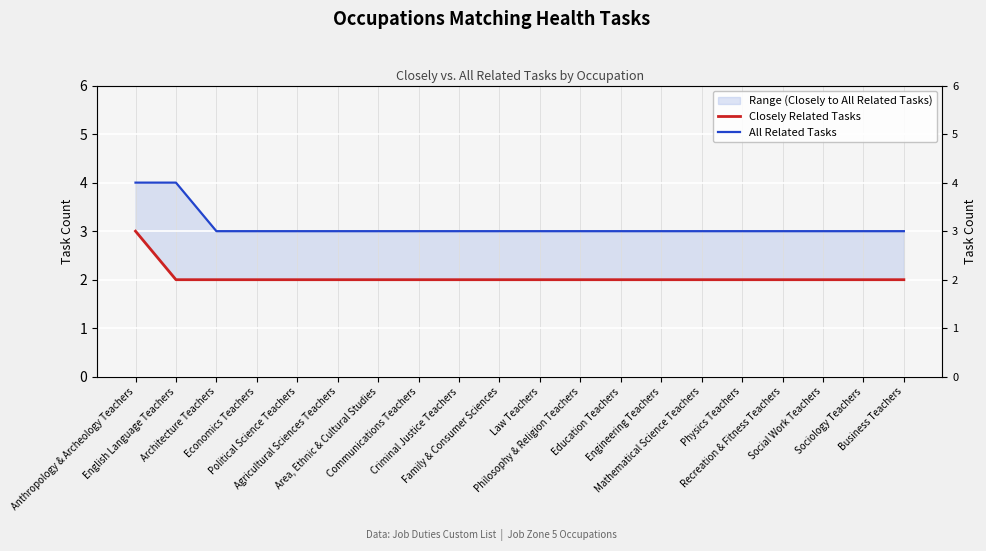

At which category does the chart reach its minimum across all series?

English Language Teachers